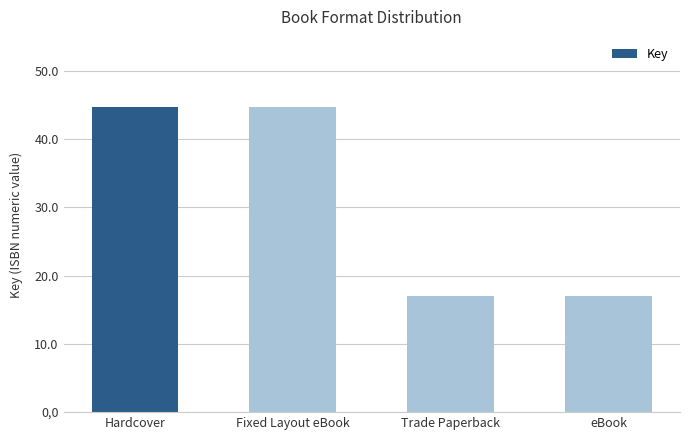

Rank the categories by value from highest to lowest.

Hardcover, Fixed Layout eBook, Trade Paperback, eBook